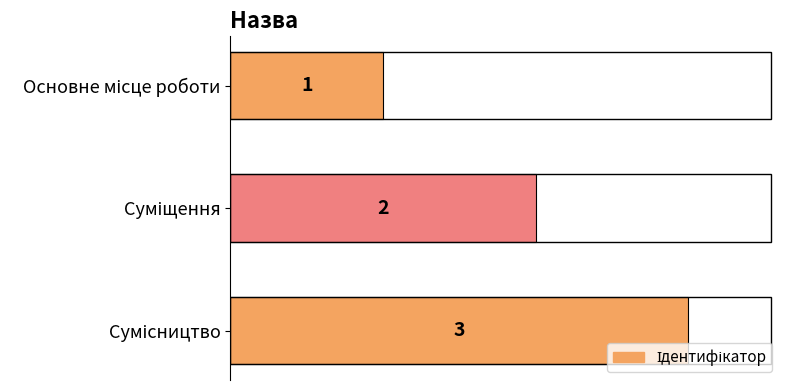

What is the sum of all values?

6